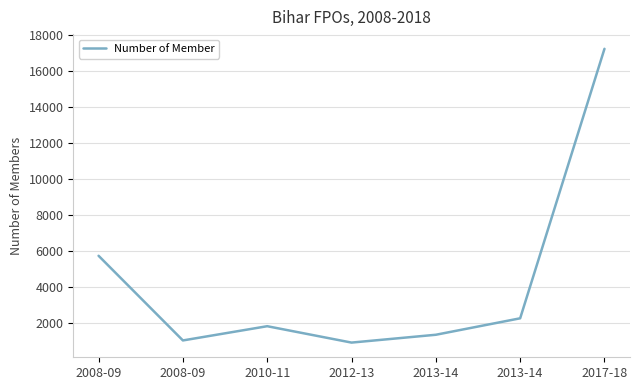

Reading left to right, list all the values displayed in this chart.

2008-09=5753	2008-09=1061	2010-11=1850	2012-13=942	2013-14=1376	2013-14=2288	2017-18=17223